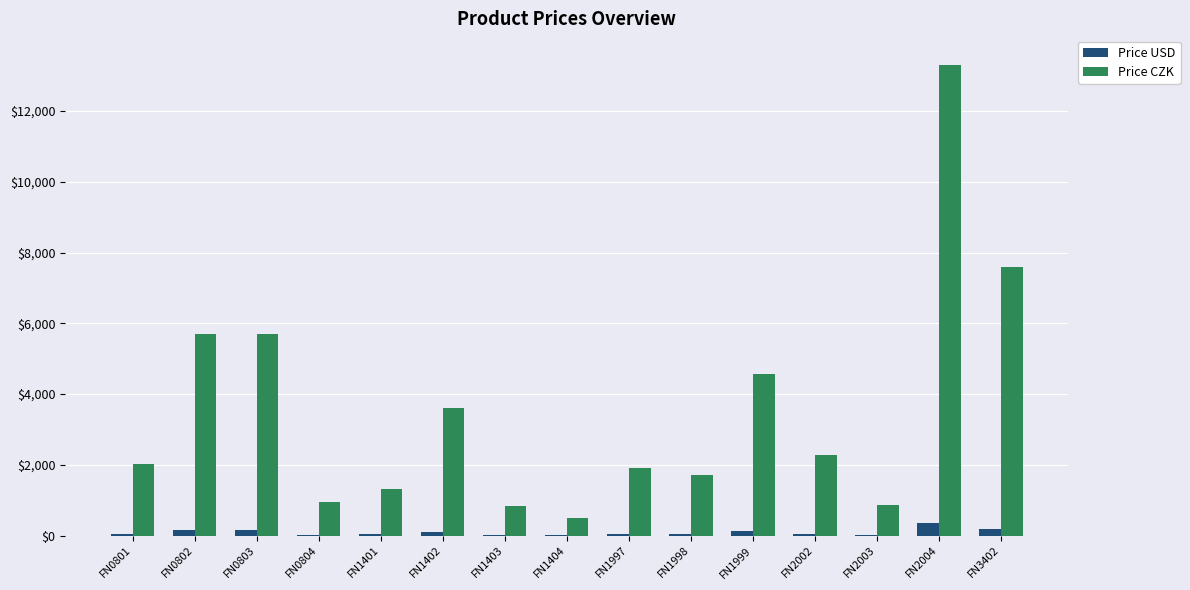

The value of Price CZK at FN2002 is 2278.1. True or false?

True